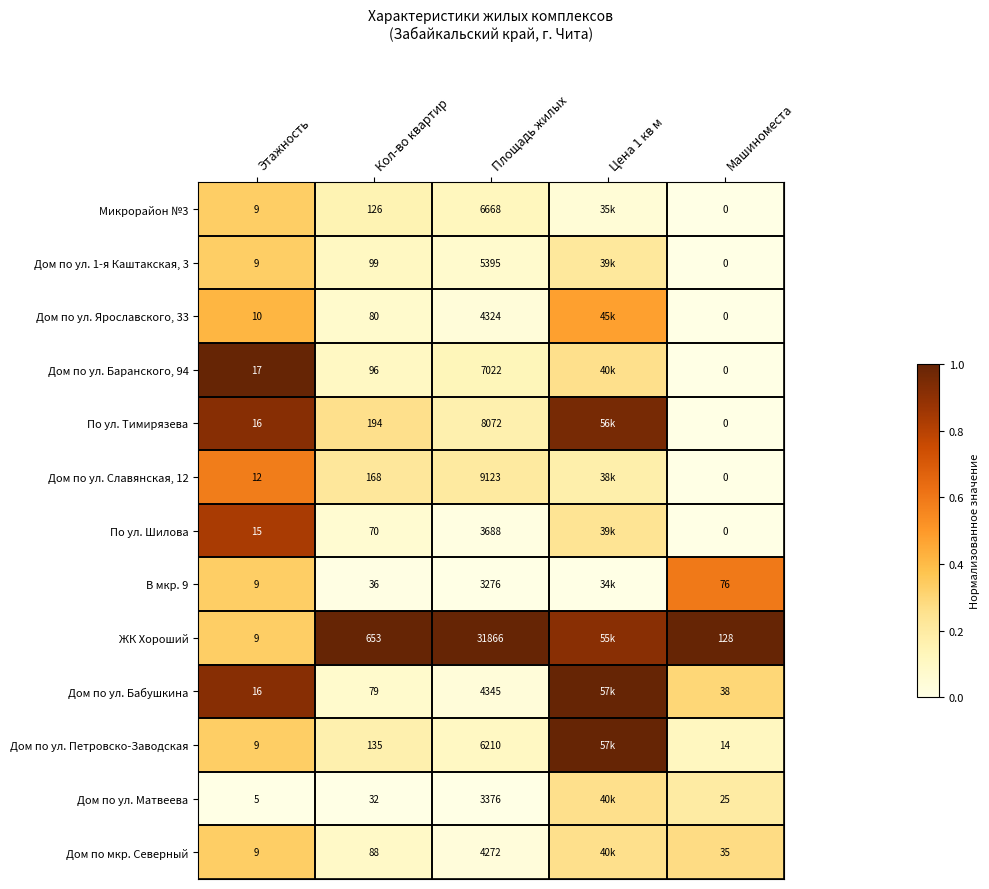

What is the greatest value displayed?

1.0